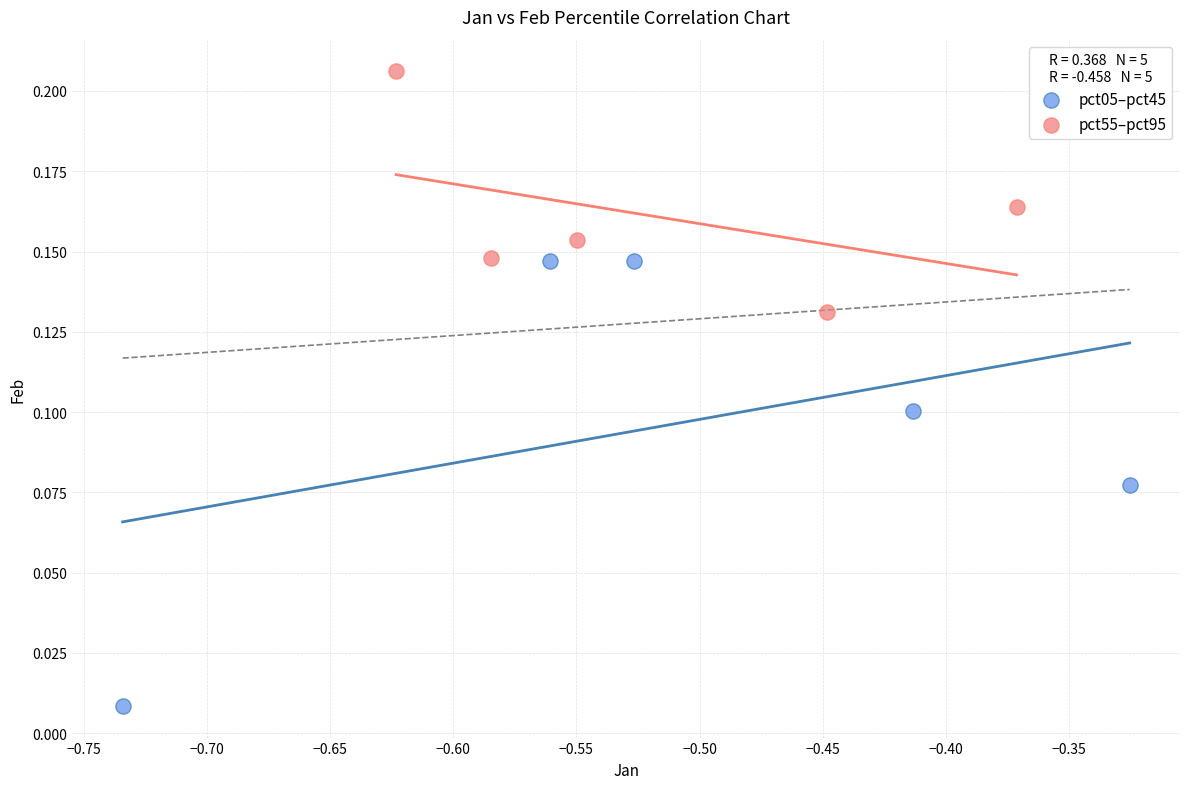

Which series reaches the minimum Y coordinate?

pct05–pct45